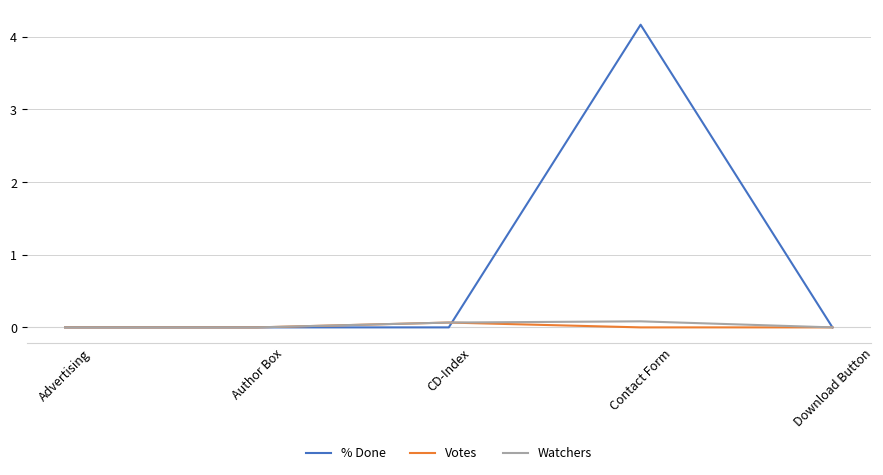

Is it true that % Done equals 0.0 at CD-Index?

True